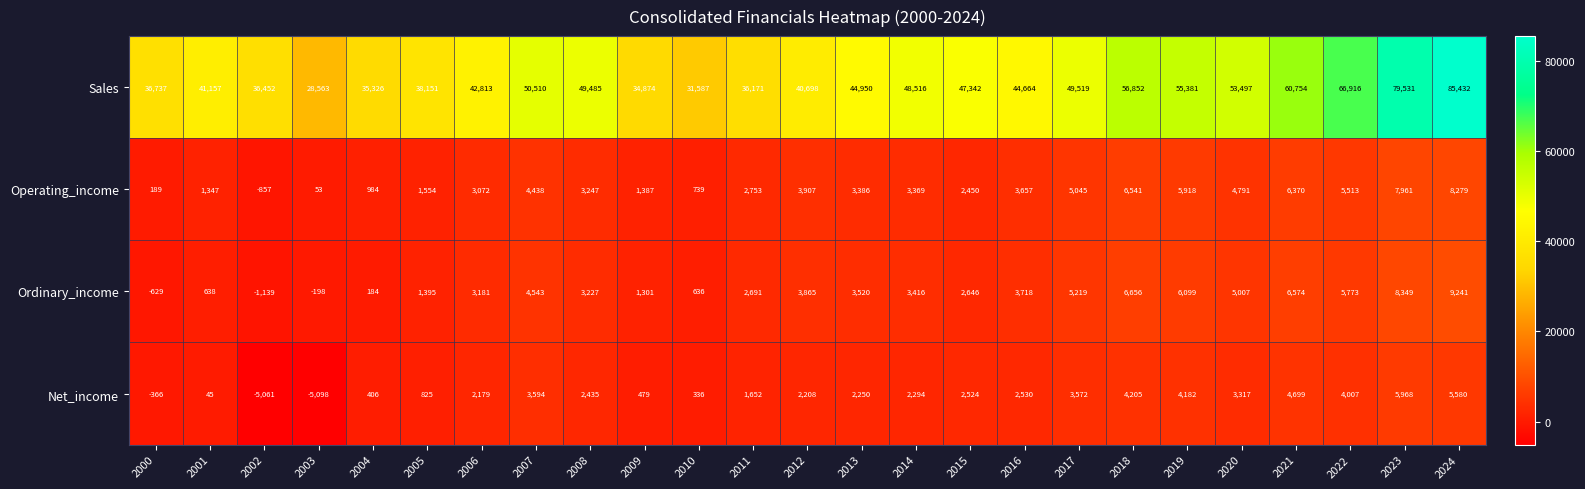

The value of Operating_income at 2008 is 1424. True or false?

False